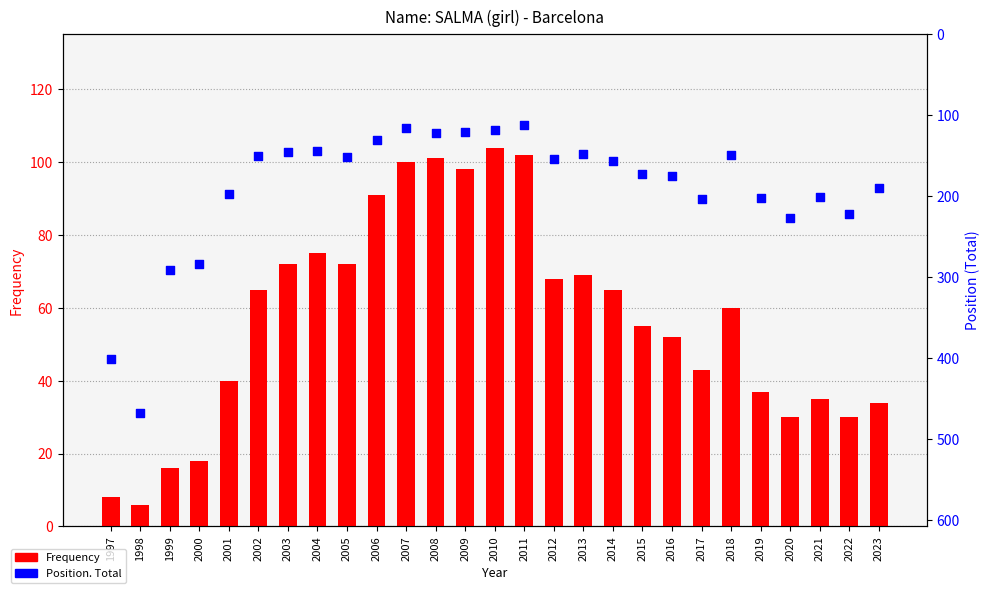

Which series has the largest Y range (max minus min)?

Position. Total